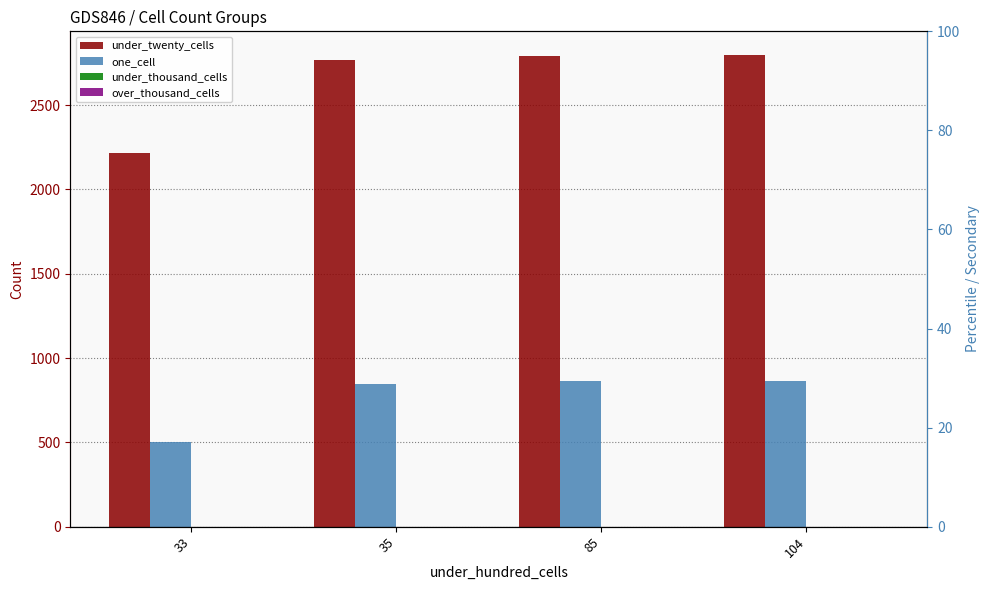

What is the average value of the under_twenty_cells series?

2642